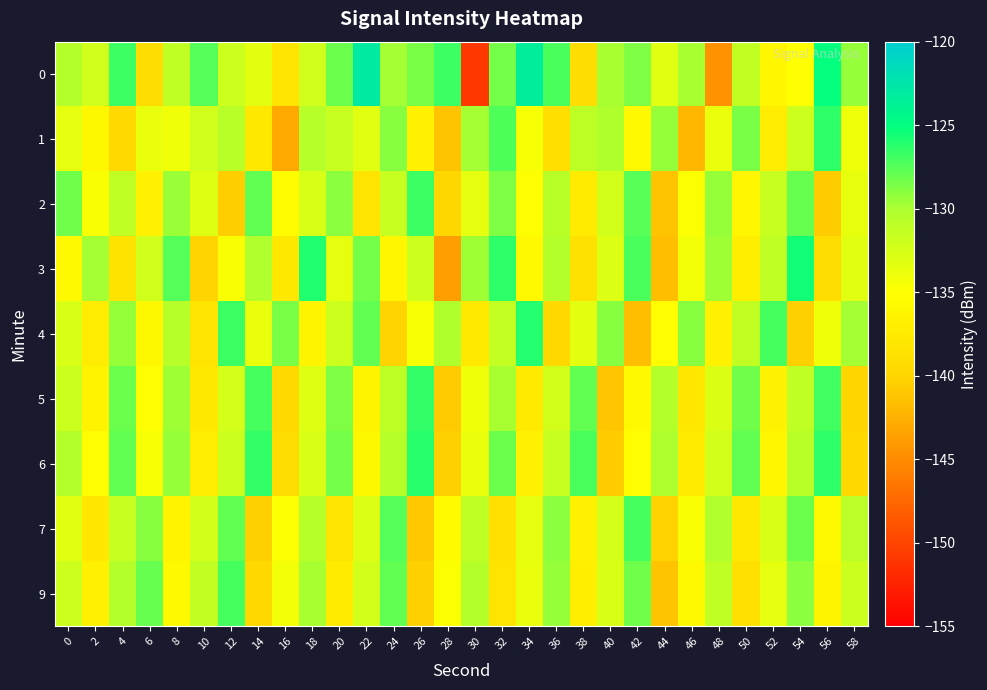

Count the number of data series in this chart.

9